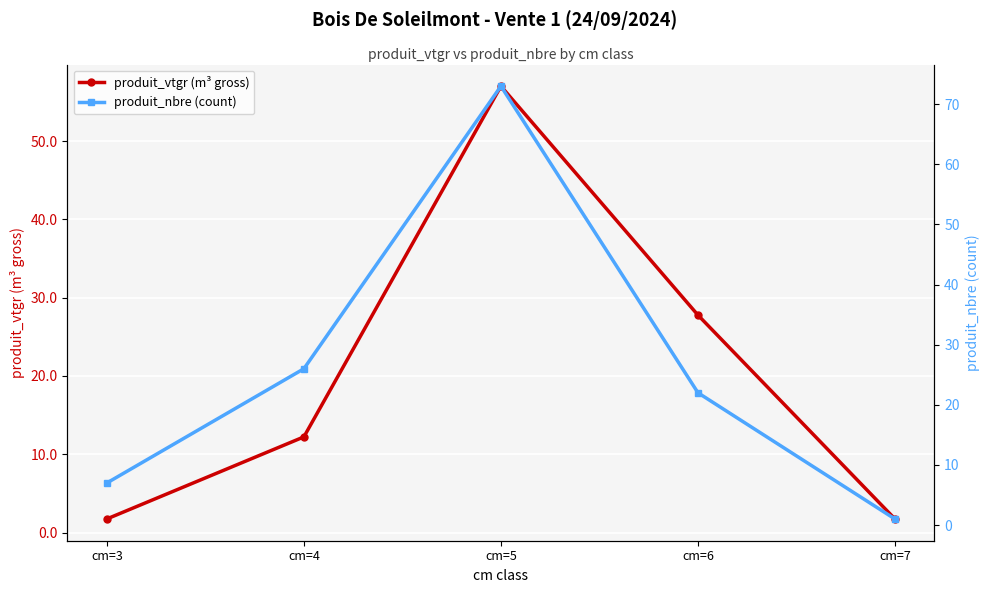

Between cm=3 and cm=7, which series saw the biggest shift?

produit_nbre (count)